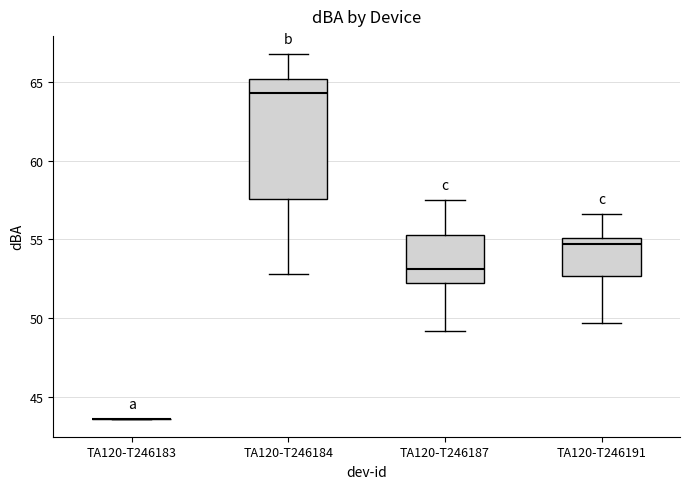

Comparing the boxes themselves (not the whiskers), which one is the tallest?

TA120-T246184